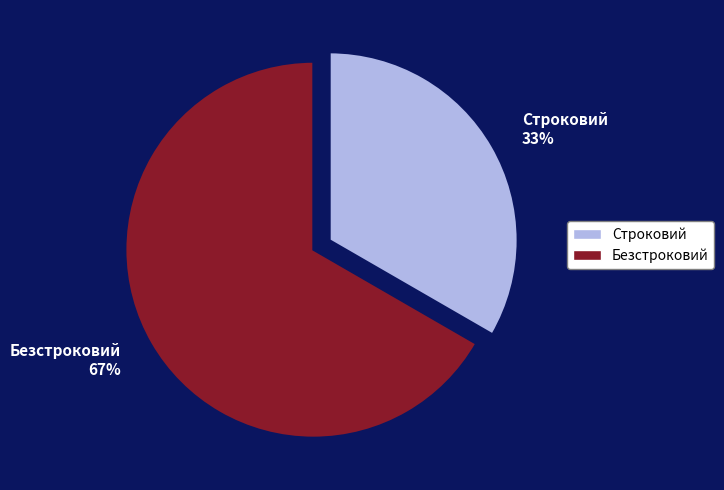

Is there a majority slice in this chart?

Yes